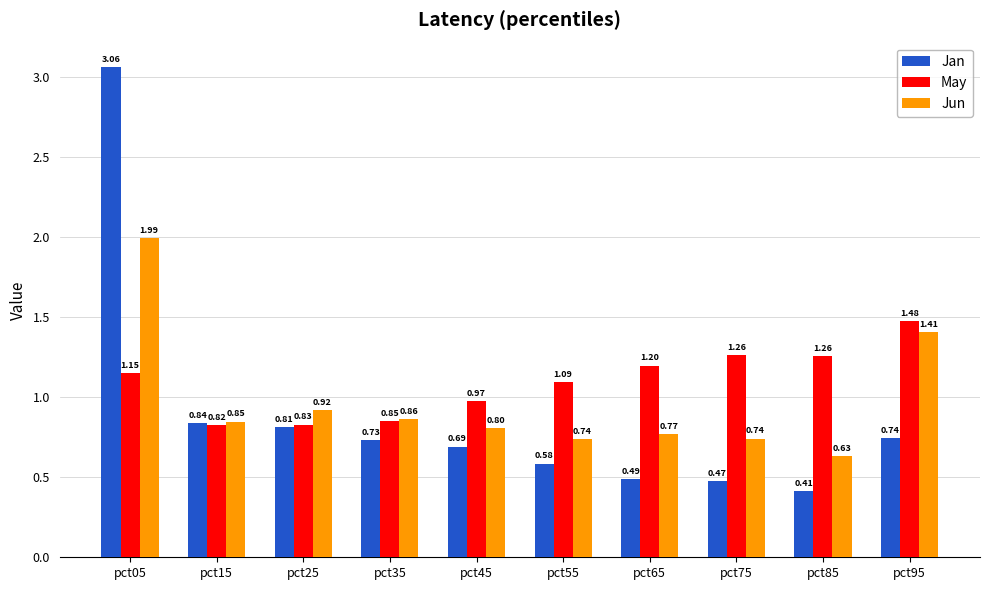

Which series has the largest total across all categories?

May